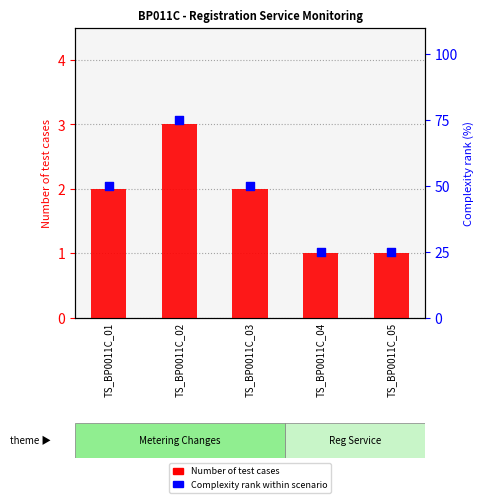

Which series reaches the maximum Y coordinate?

Complexity rank